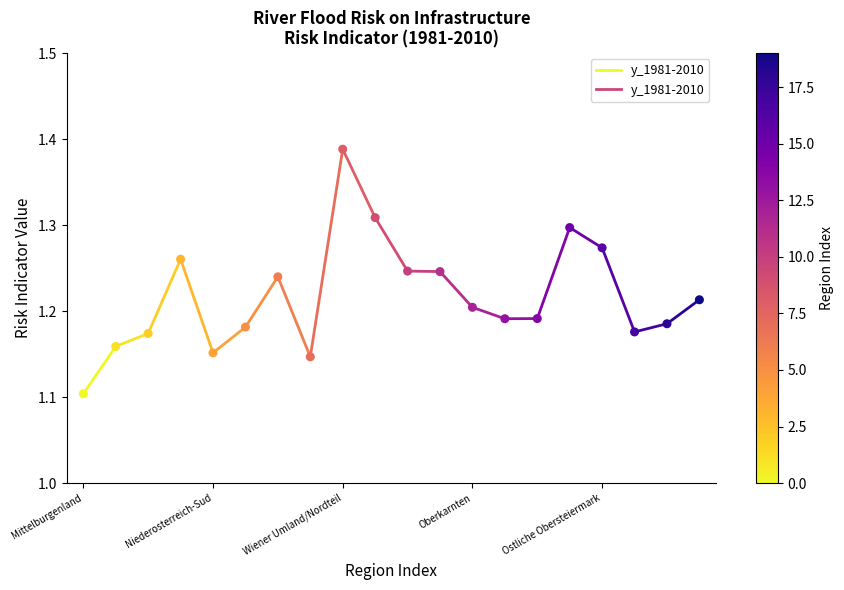

What is the range of Y values (max minus min)?

0.3